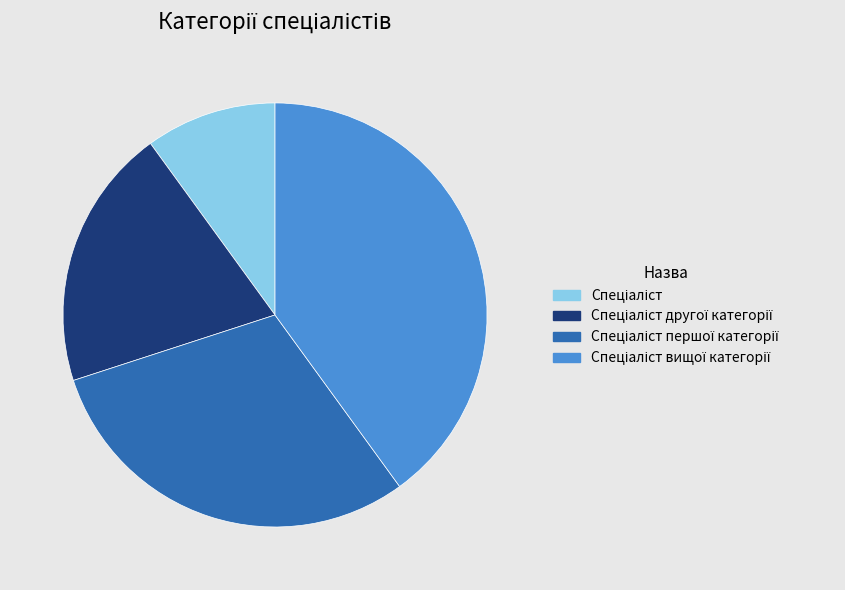

Is there a majority slice in this chart?

No